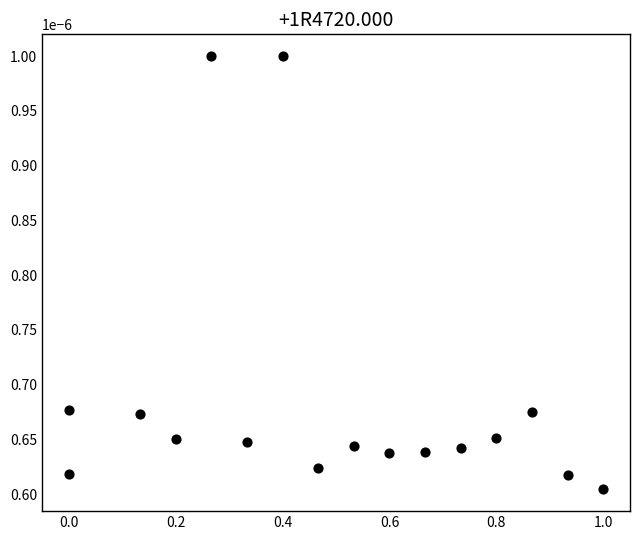

What is the range of X values (max minus min)?

1.0